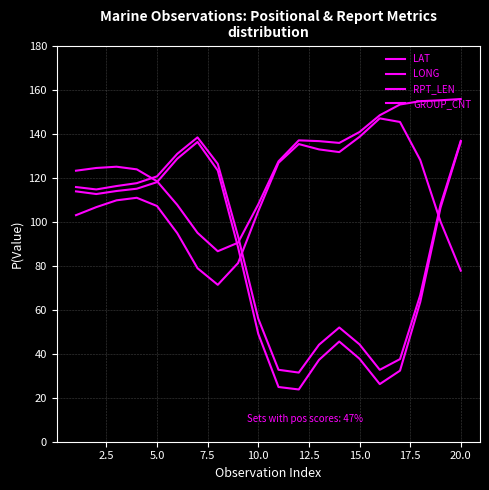

Does the chart display data point markers on the line(s)?

No